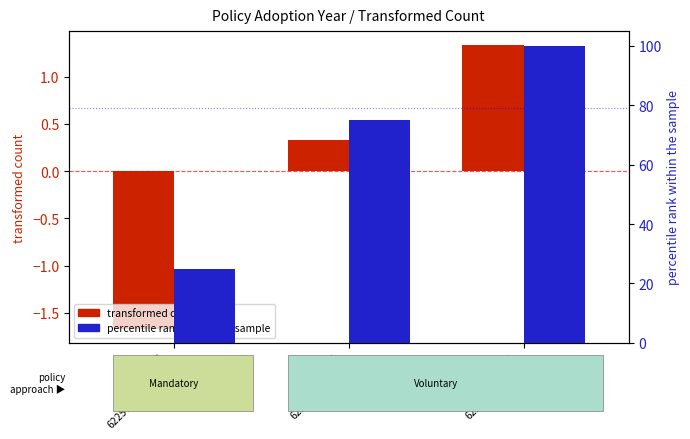

Reading left to right, list all the values displayed in this chart.

transformed count: -1.7	0.3	1.3
percentile rank within the sample: 25.0	75.0	100.0